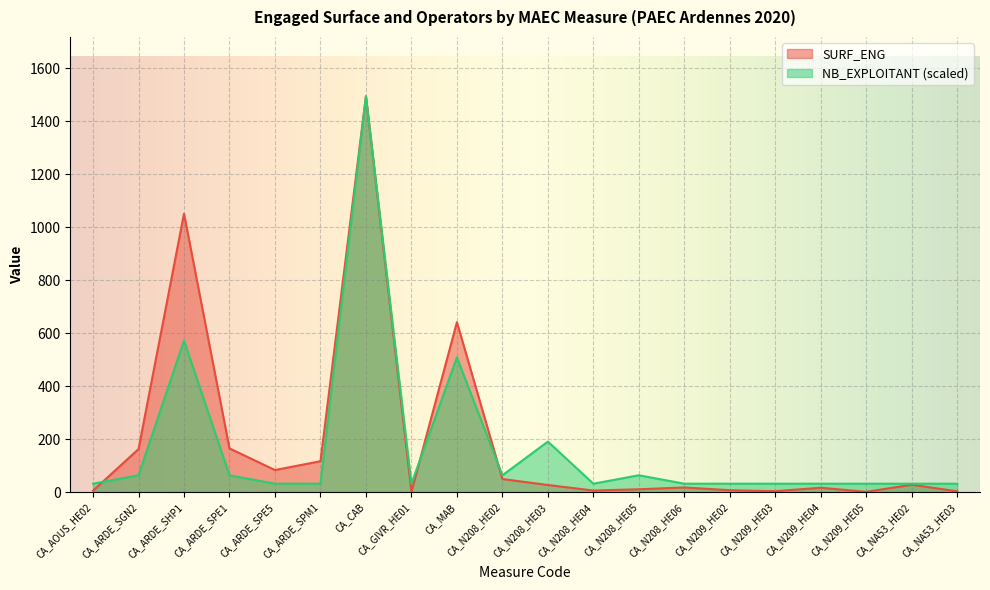

The NB_EXPLOITANT series shows 351.2 at CA_ARDE_SHP1. True or false?

False